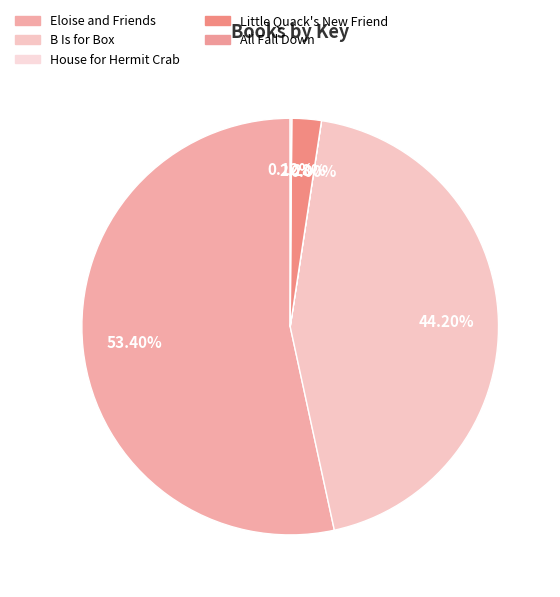

Count the number of slices in the pie.

5